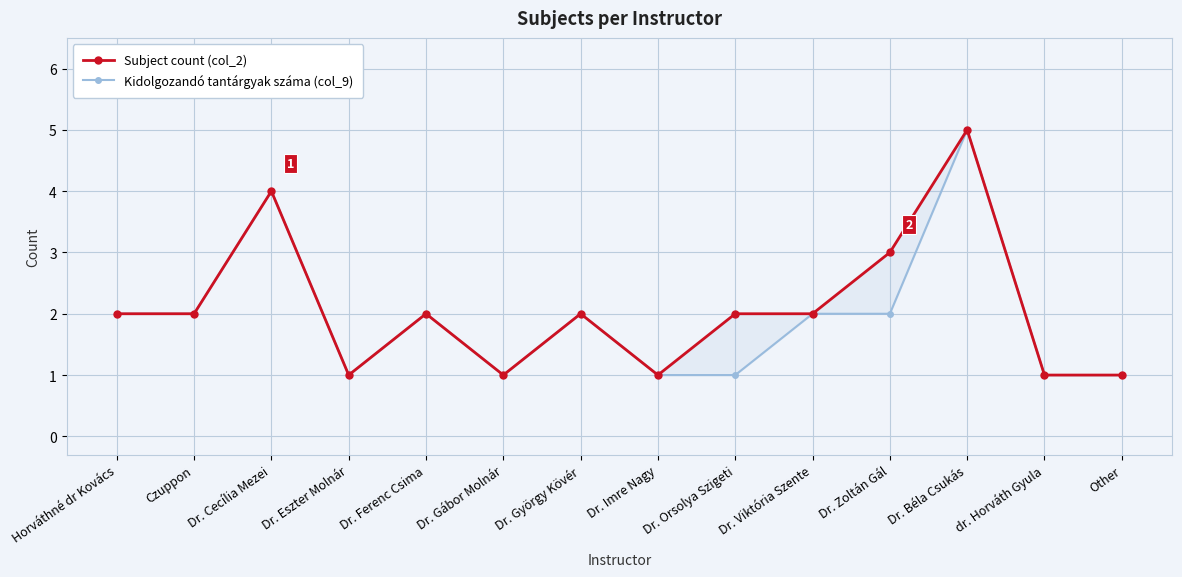

What is the label of the 6th point from the left?

Dr. Gábor Molnár